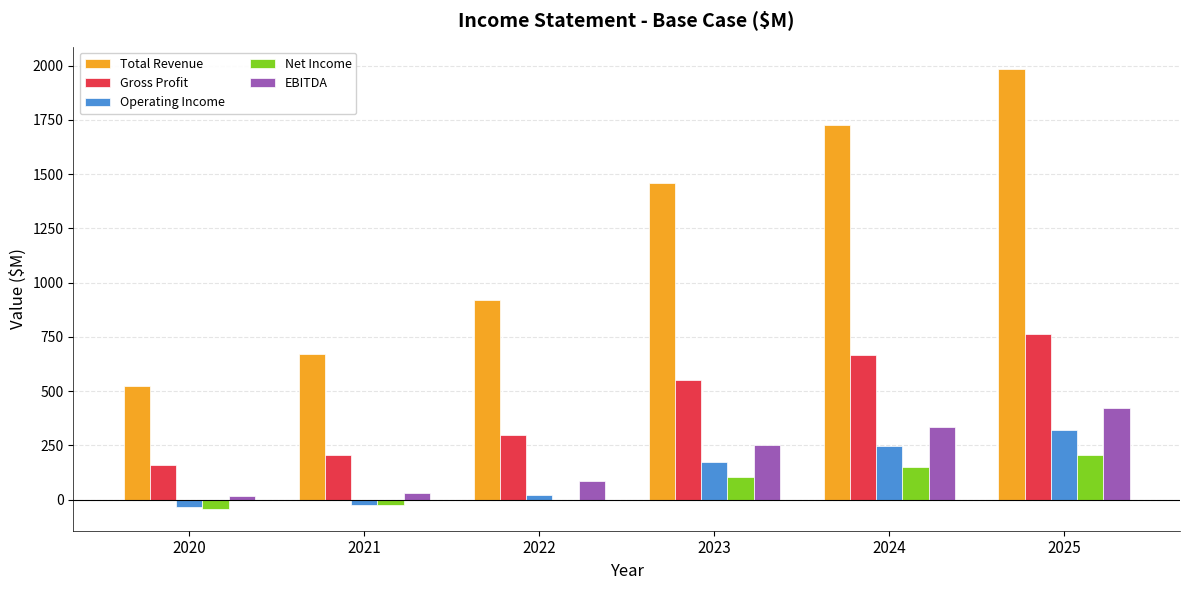

How many groups of bars are there?

6